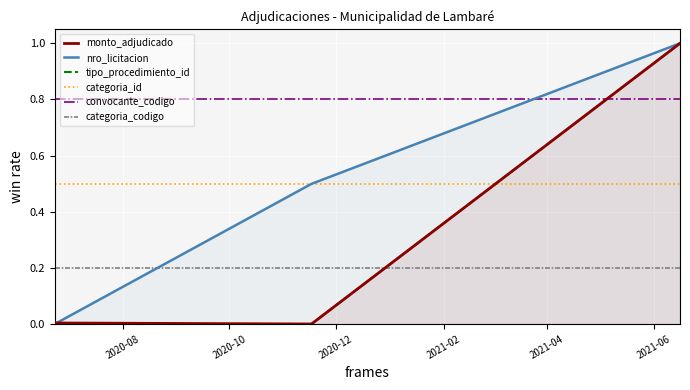

How many data points does each series have?

3